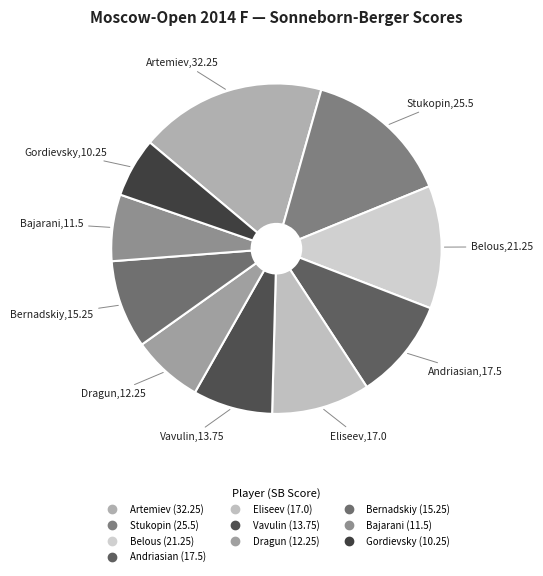

How many slices are in this pie chart?

10